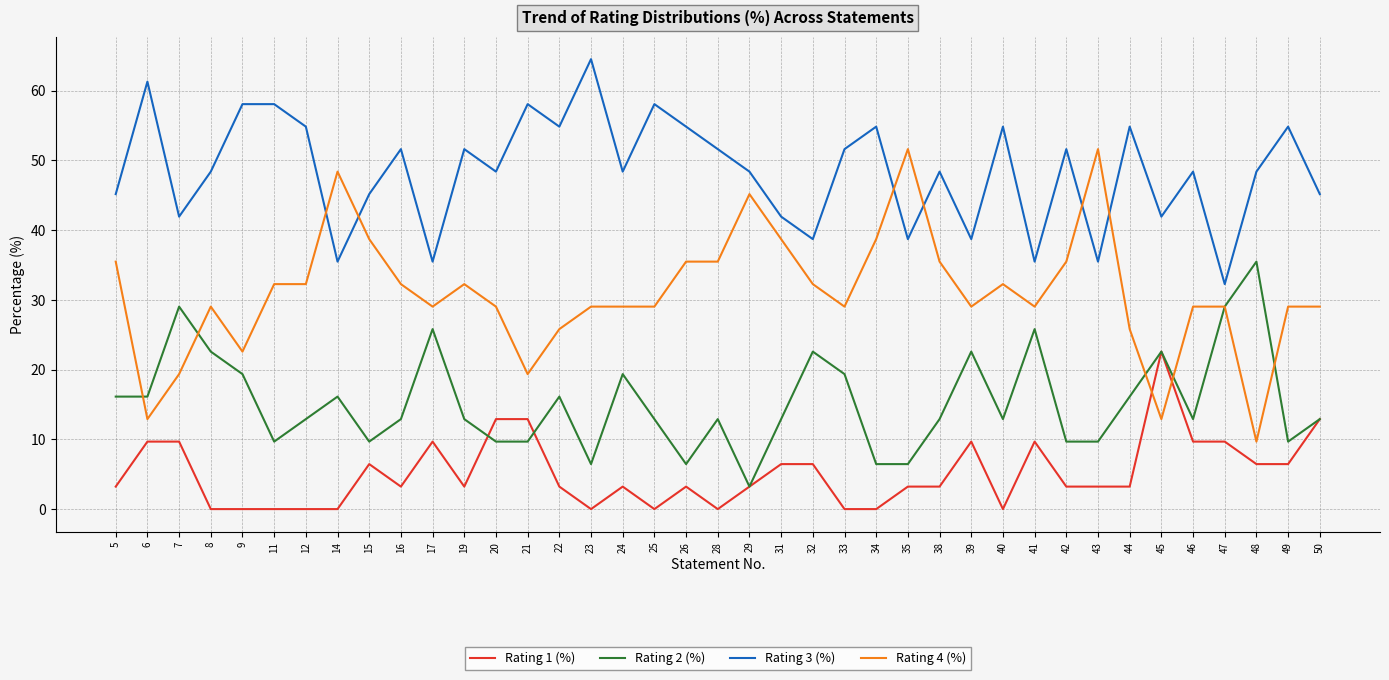

Rank the series by their average value, from highest to lowest.

Rating 3 (%), Rating 4 (%), Rating 2 (%), Rating 1 (%)